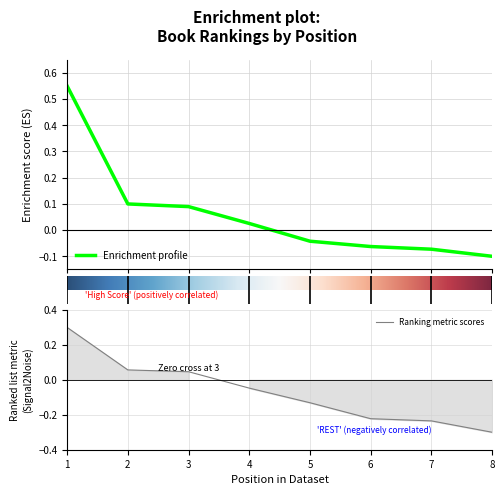

At how many categories does at least one series exceed 0?

4